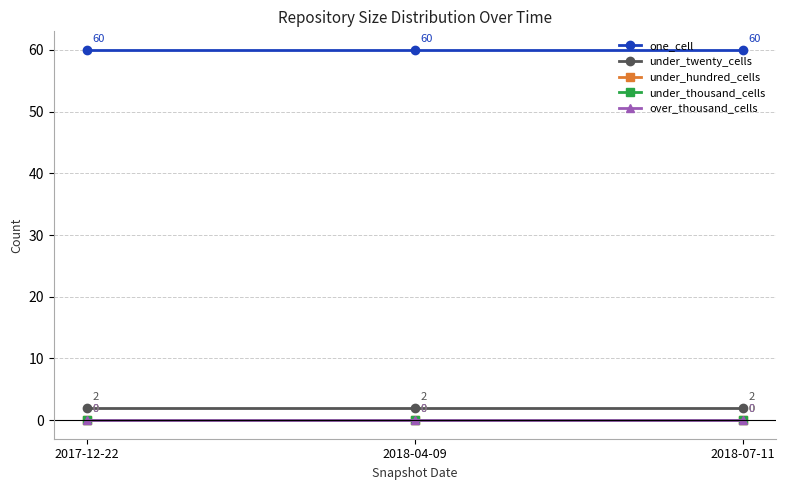

Does the chart have visible grid lines?

Yes